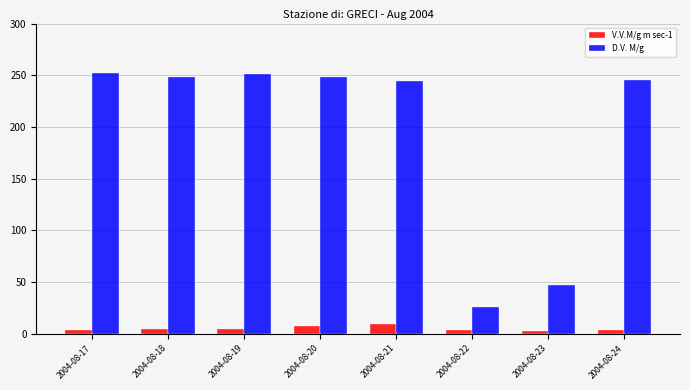

Which series has the largest range (max minus min)?

D.V. M/g